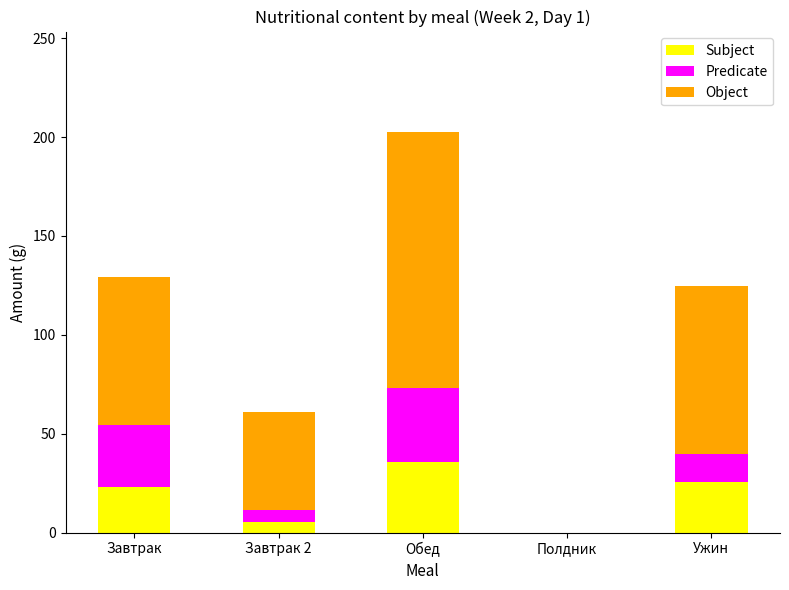

What is the highest value of the Subject series?

35.8